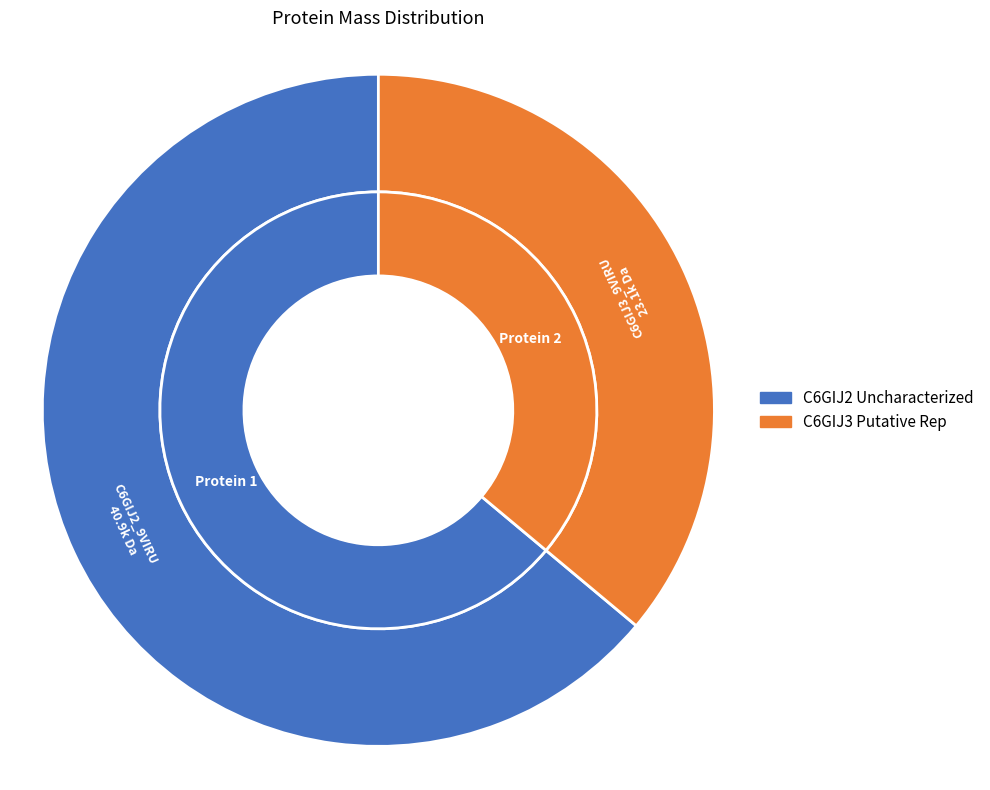

Is it true that C6GIJ3_9VIRU Putative Rep is 28% of the pie?

False